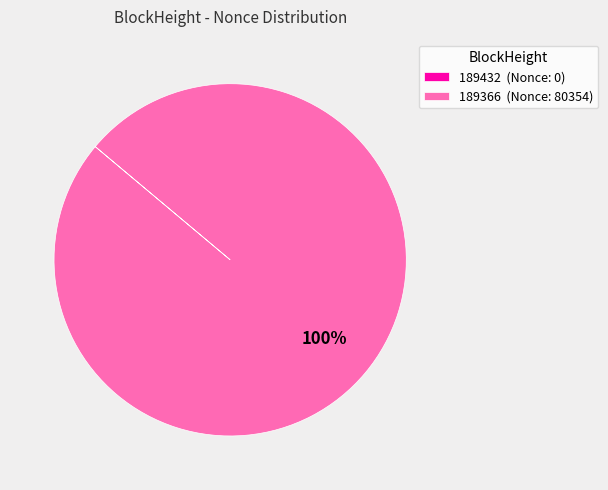

The 189366 (Nonce: 80354) slice represents 100% of the pie. True or false?

True